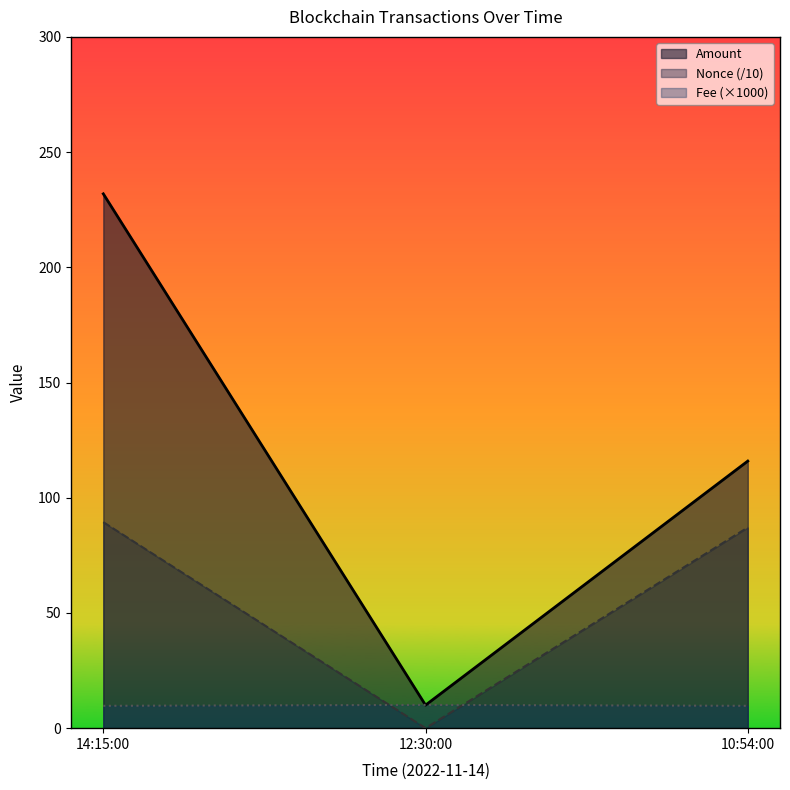

What is the spread (max minus min) of values at 10:54:00?

106.2